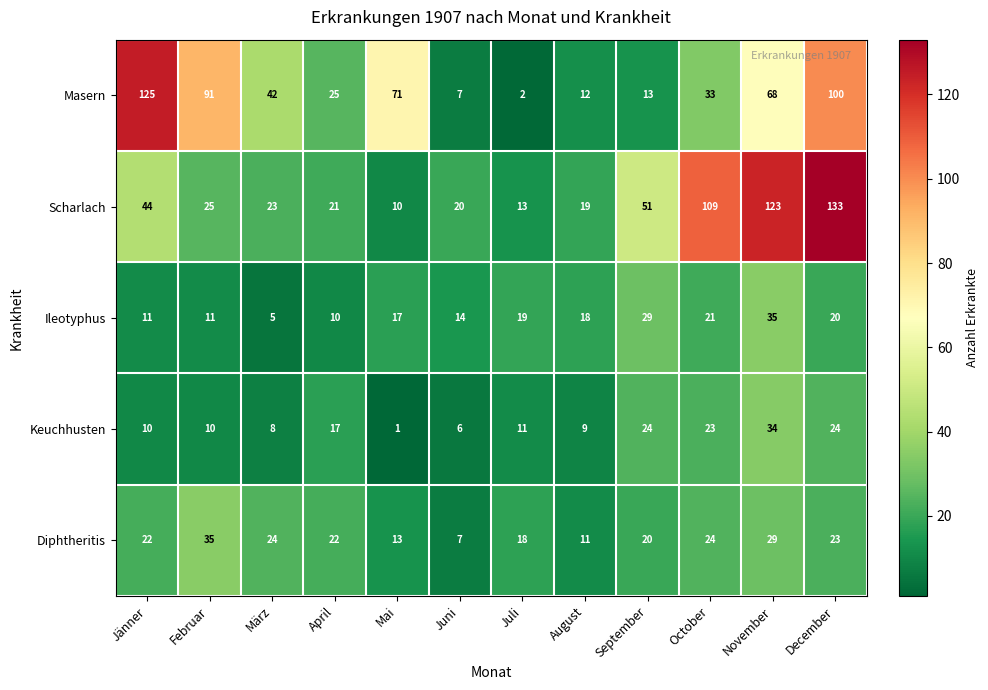

At which category is the sum across all series the highest?

December